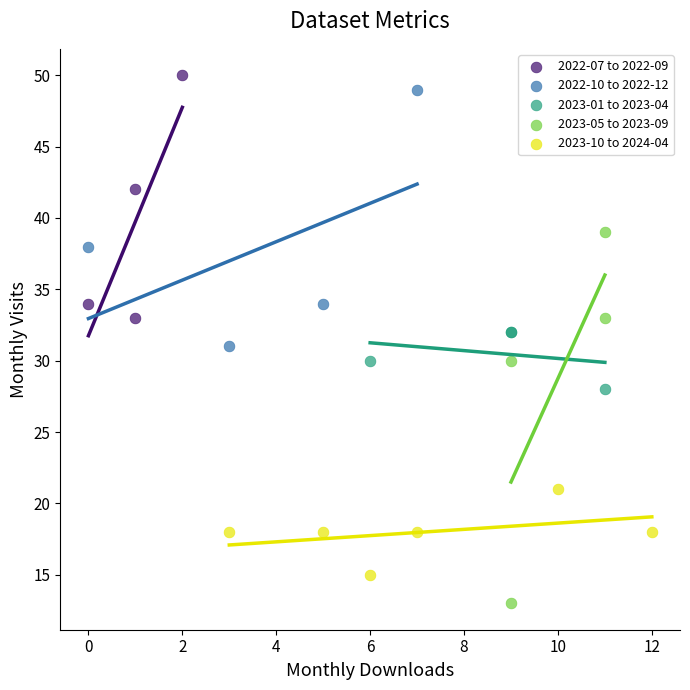

Which series has the largest Y range (max minus min)?

2023-05 to 2023-09